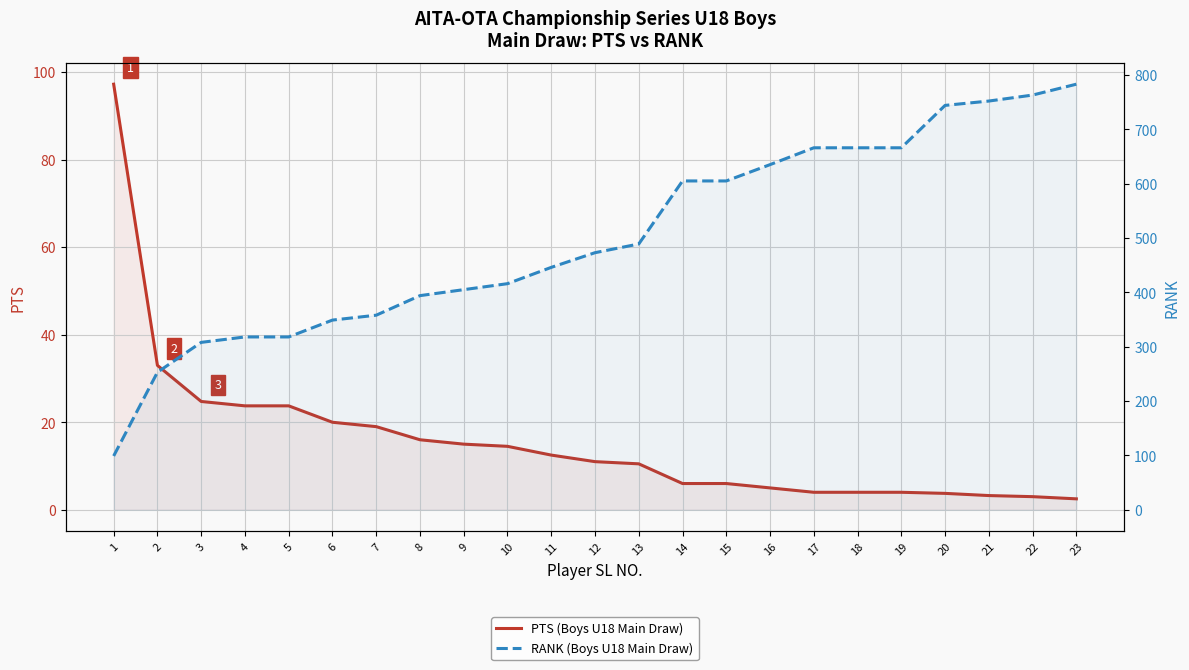

True or false: PTS (Boys U18 Main Draw) and RANK (Boys U18 Main Draw) intersect in this chart.

False